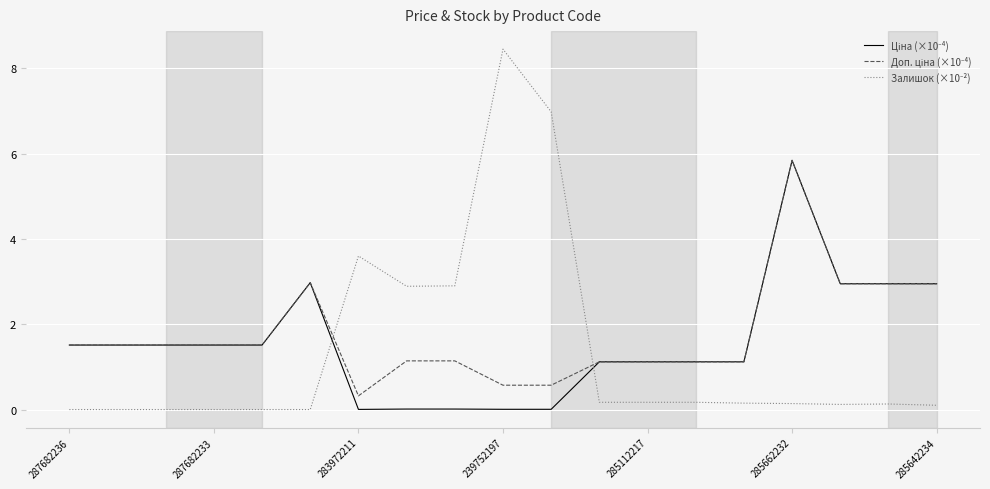

How many lines are shown in the chart?

3